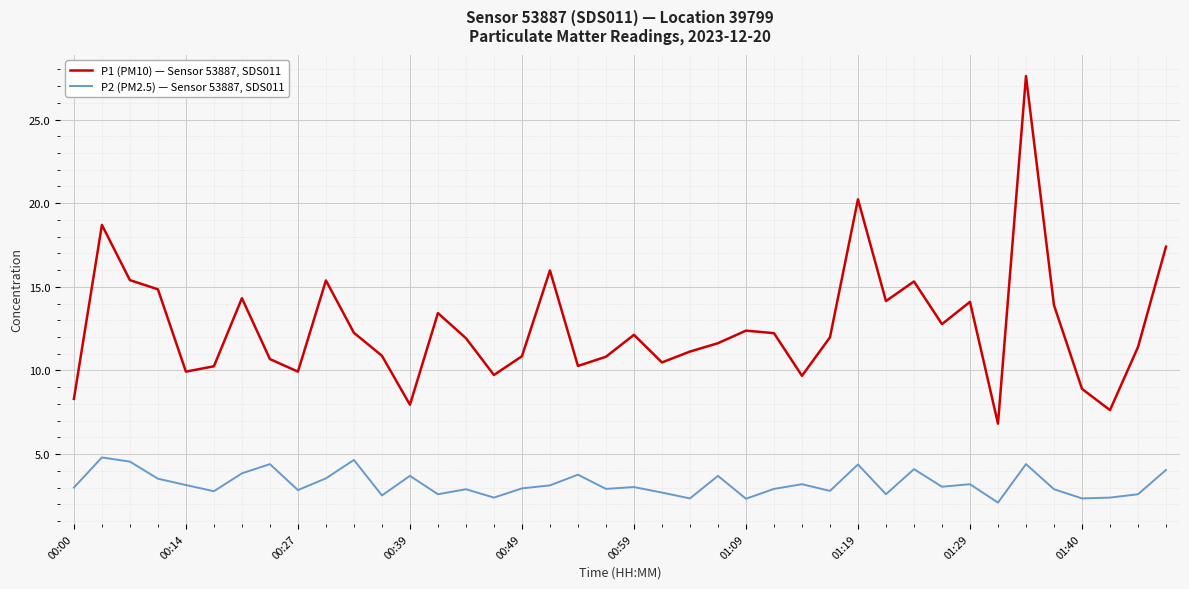

What is the difference between the second highest and minimum values in the P1 (PM10) — Sensor 53887, SDS011 series?

13.4